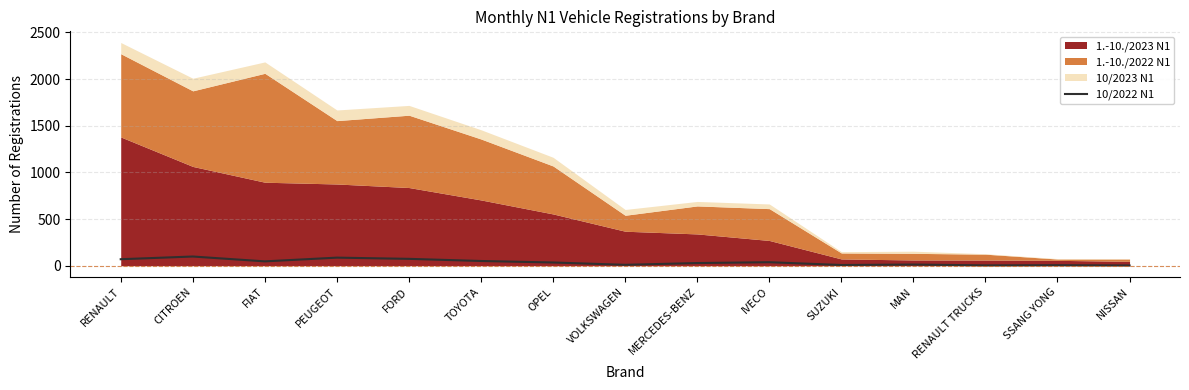

At which category does the chart reach its minimum across all series?

NISSAN